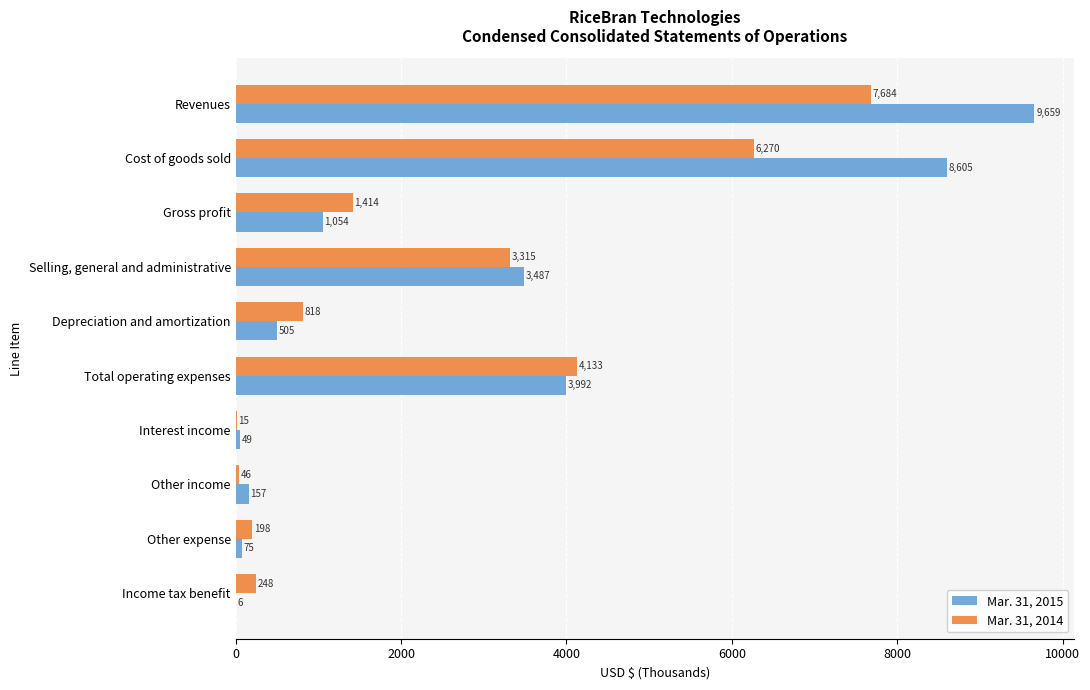

What value does the Mar. 31, 2014 series have at Other expense?

198